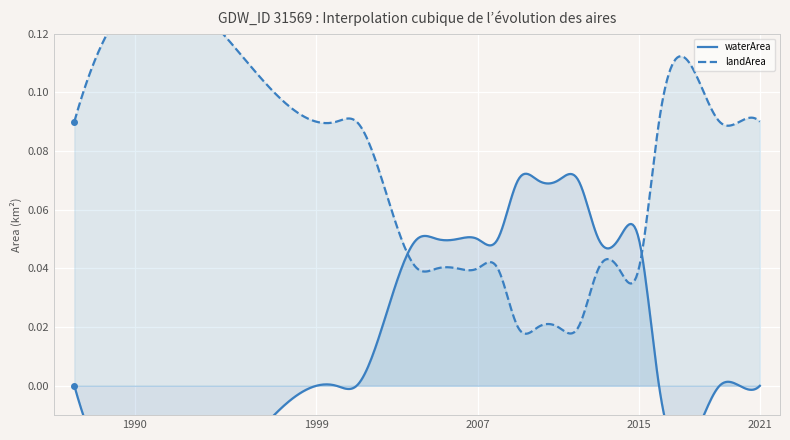

Between 2008 and 2020, which is larger?

2008